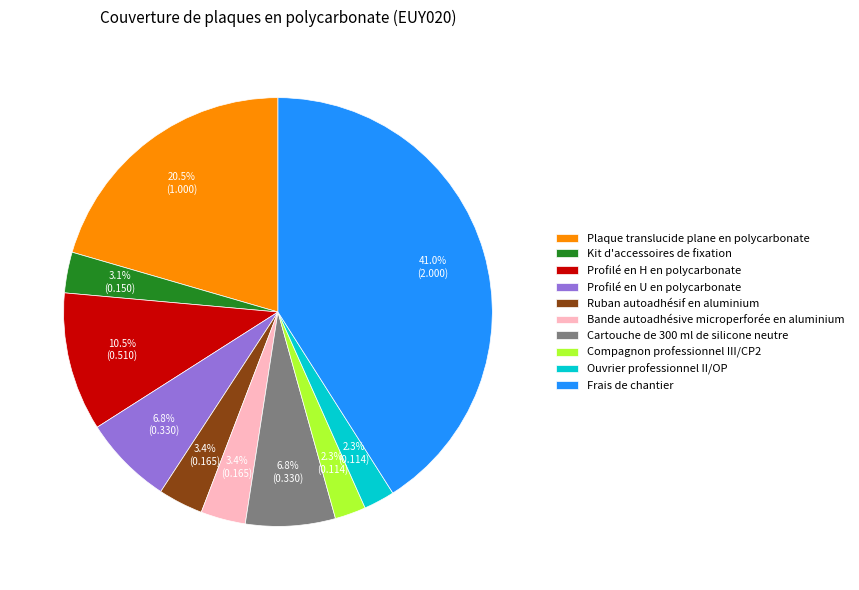

To the nearest percent, what is the average slice percentage?

10%